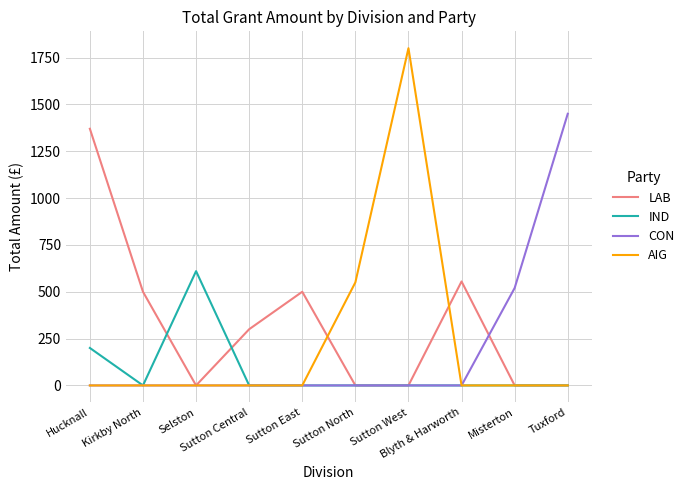

What is the greatest value displayed?

1800